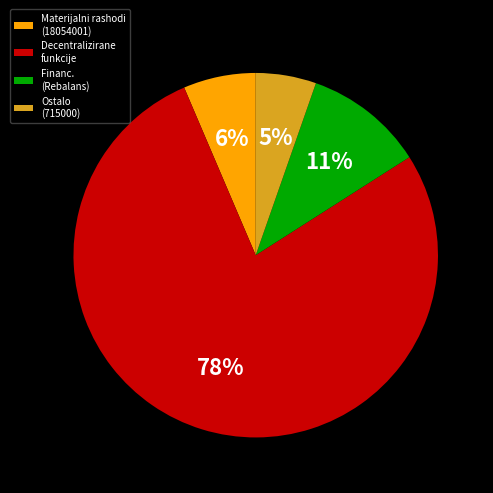

Is the sum of Decentralizirane funkcije and Financ. (Rebalans) greater than half?

Yes